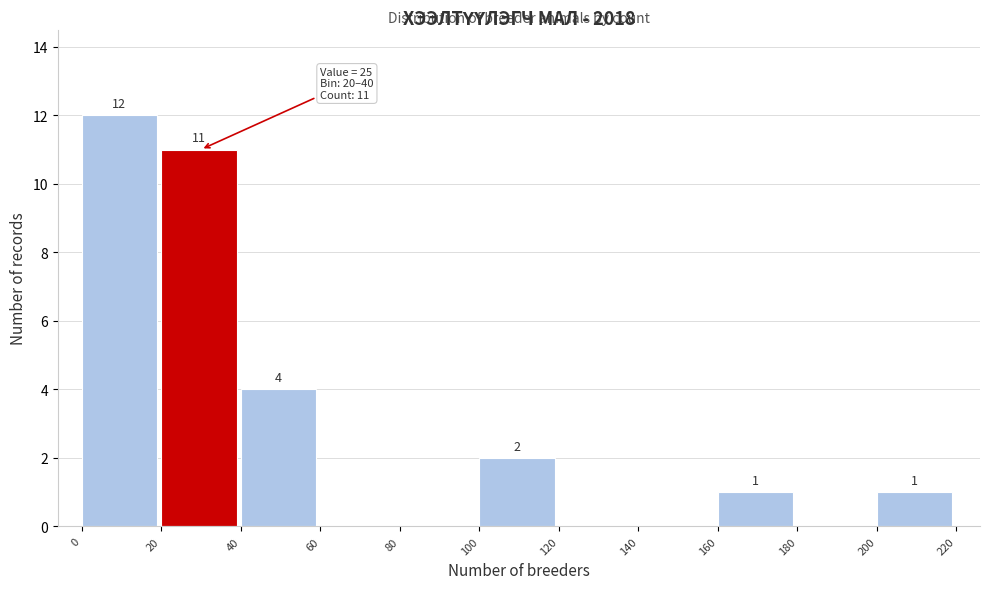

Which range on the x-axis has the tallest bar?

0 to 20